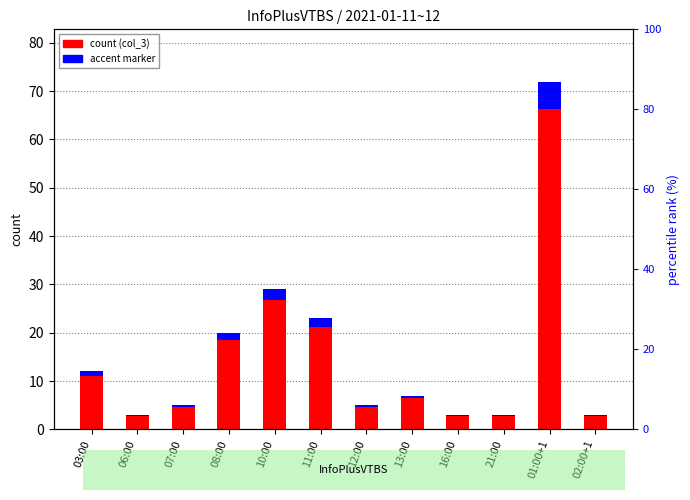

Read the count (col_3) value at 08:00.

20.0